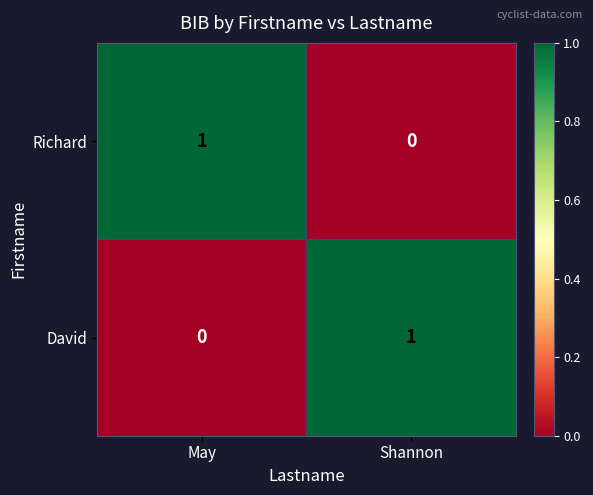

Which category has the lowest value in the David series?

May